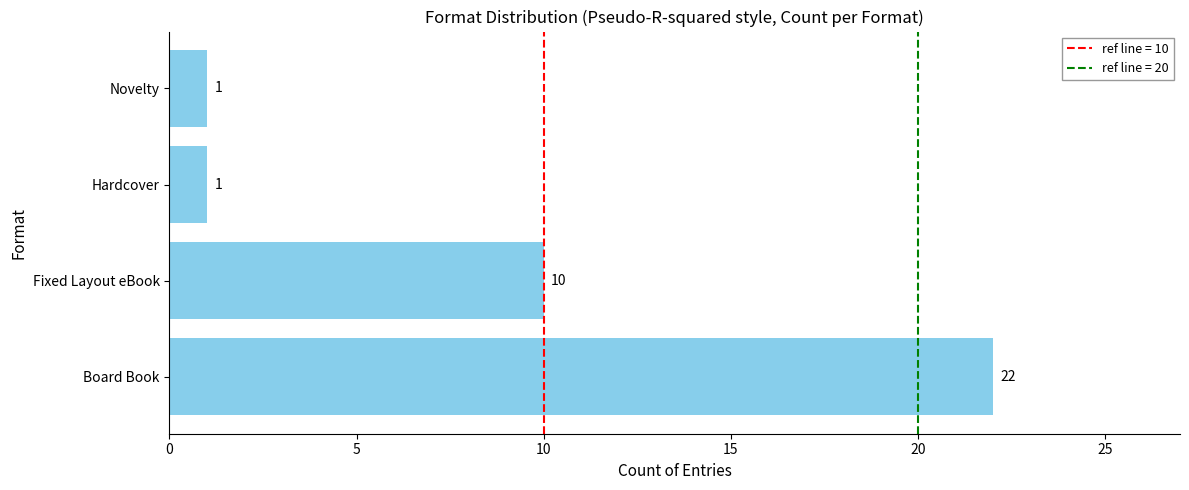

At which label is the value closest to 11?

Fixed Layout eBook